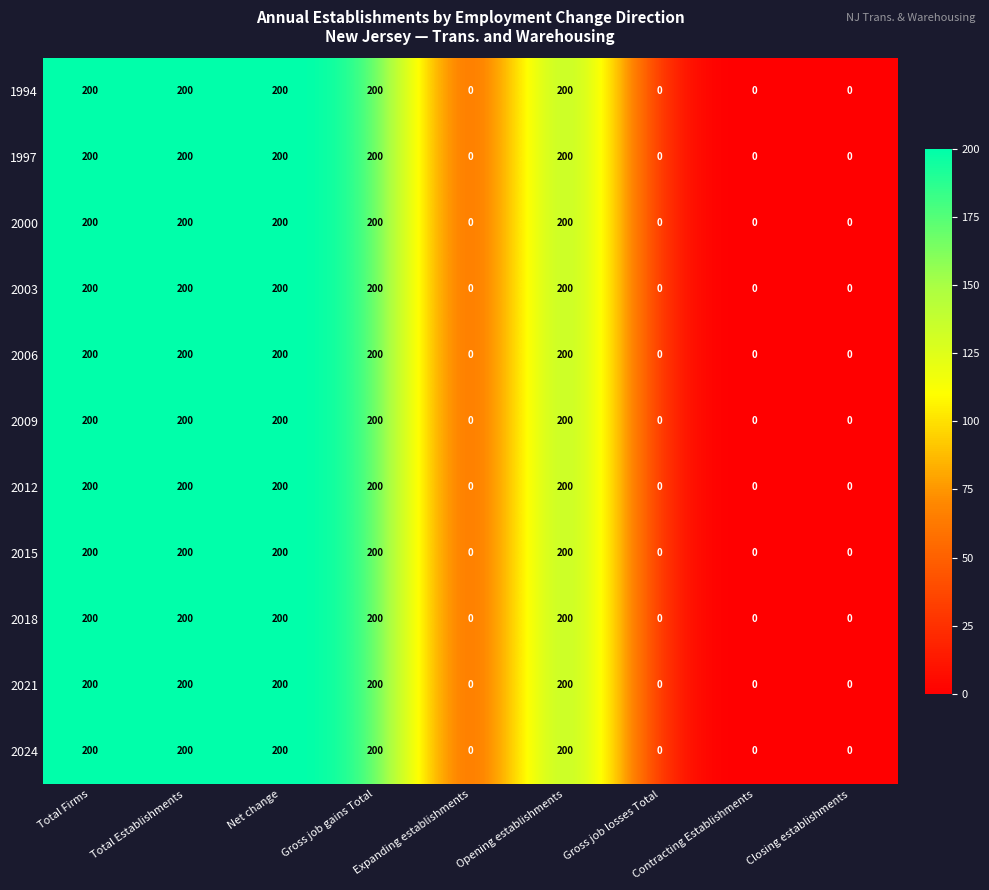

The value of 2021 at Closing establishments is 75. True or false?

False